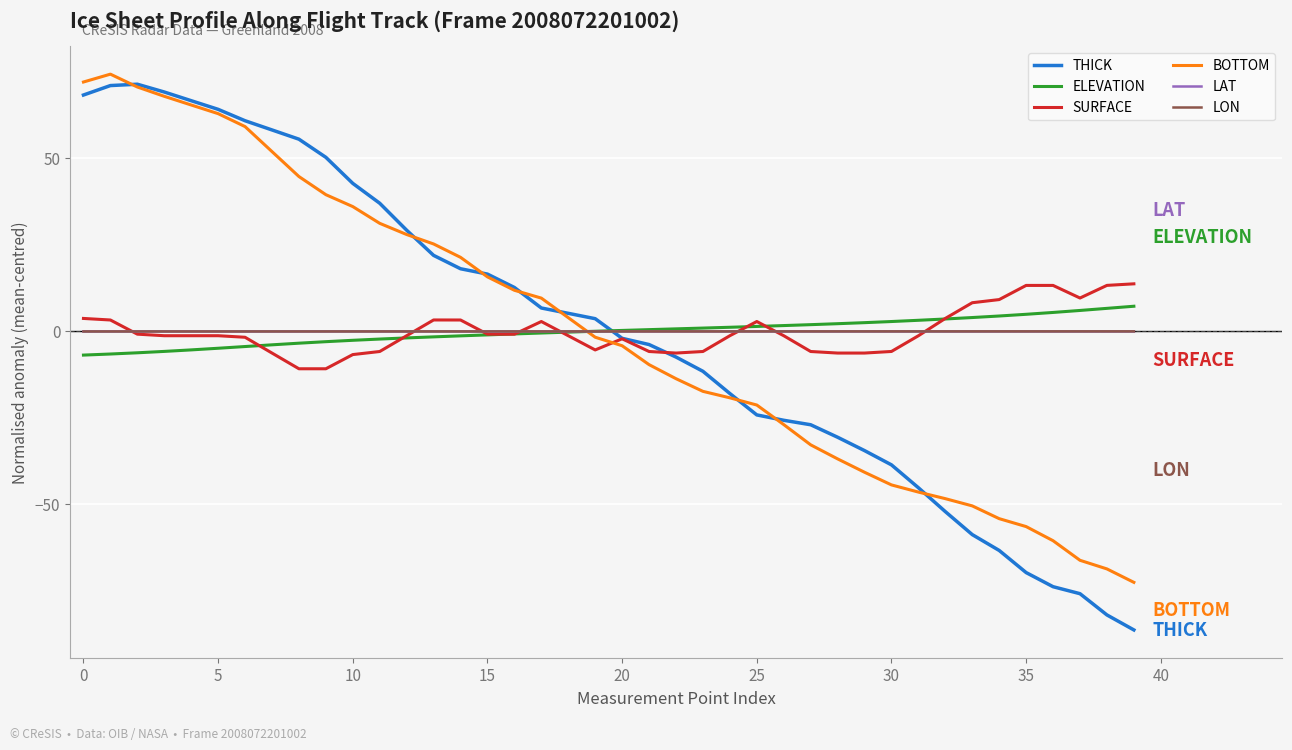

How many distinct data groups are displayed?

6